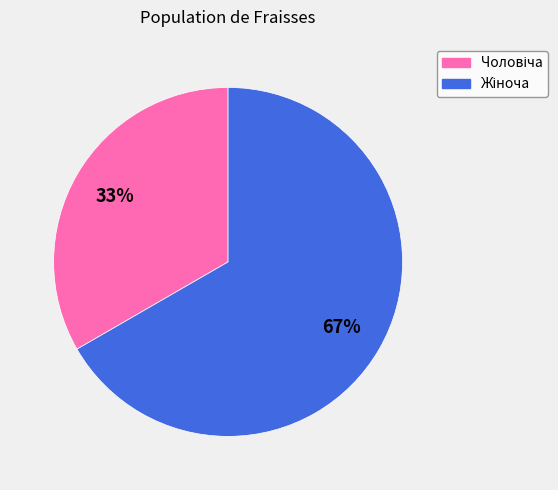

To the nearest percent, what is the average slice percentage?

50%